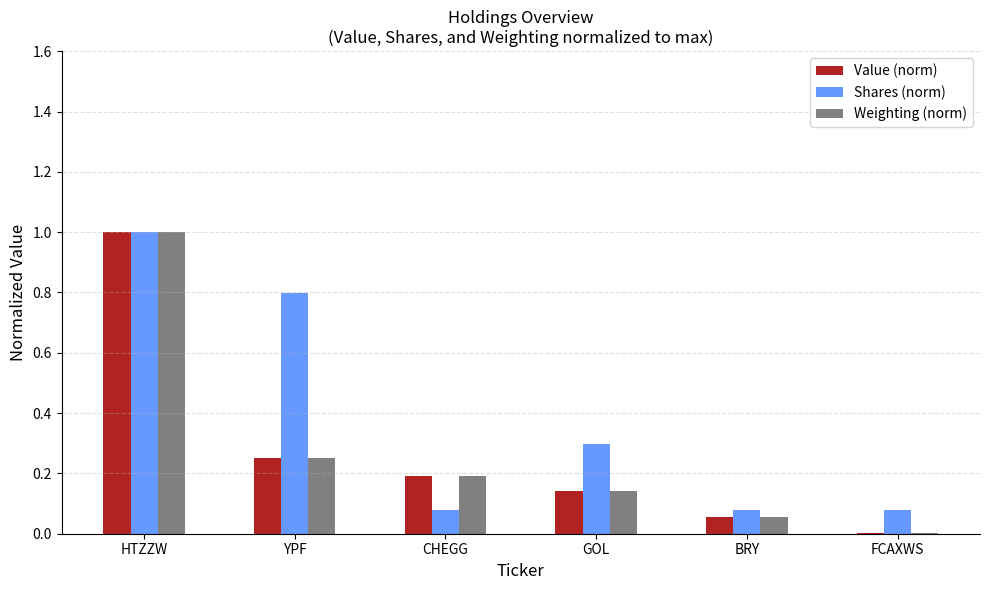

What is the average value of the Shares (norm) series?

0.4